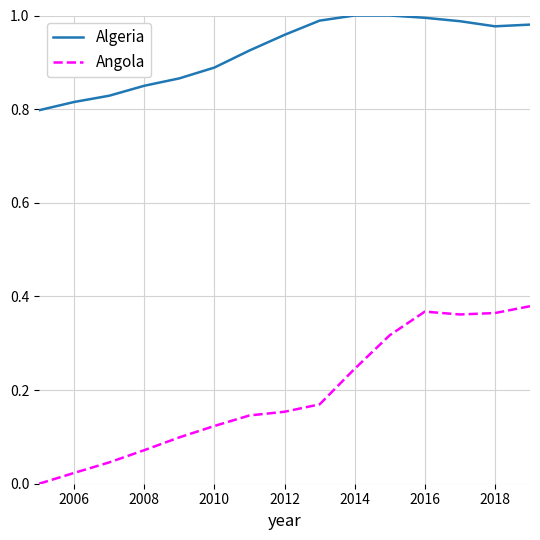

True or false: Angola and Algeria intersect in this chart.

False